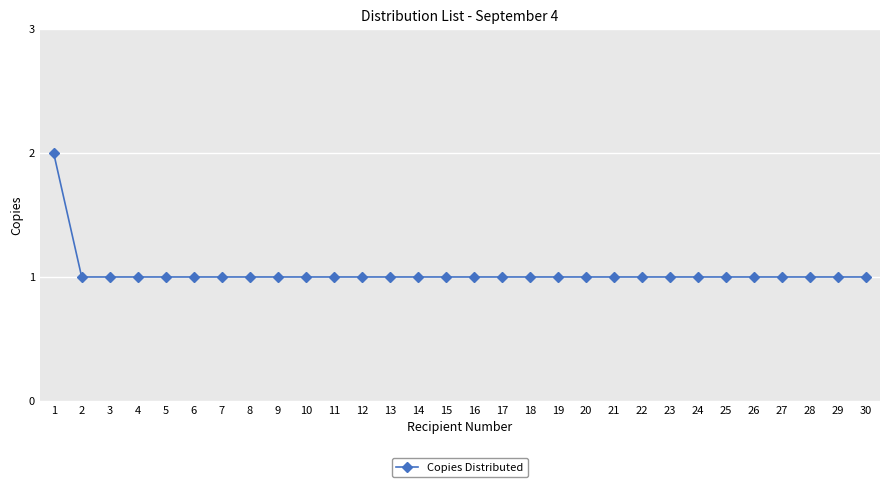

The value at 23 is 1. True or false?

True